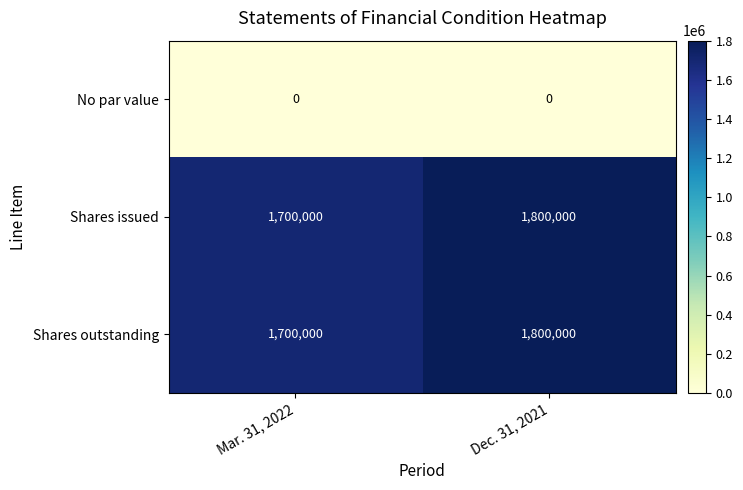

Reading right to left, list all the values displayed in this chart.

No par value: 0	0
Shares issued: 1800000	1700000
Shares outstanding: 1800000	1700000